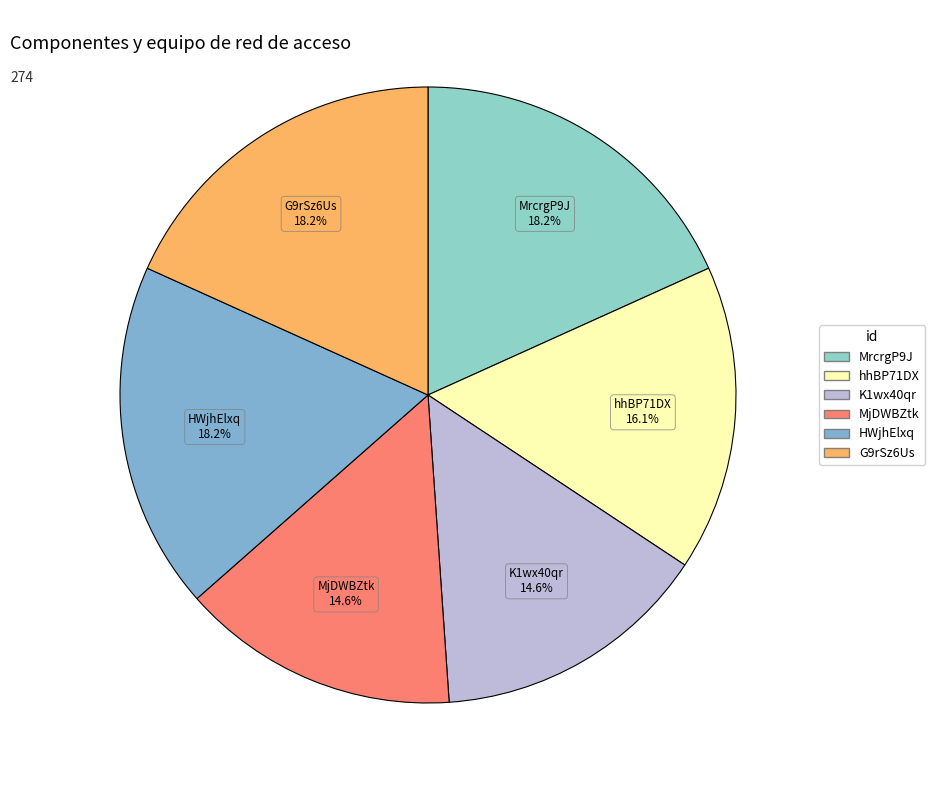

To the nearest percent, what is the average slice percentage?

17%